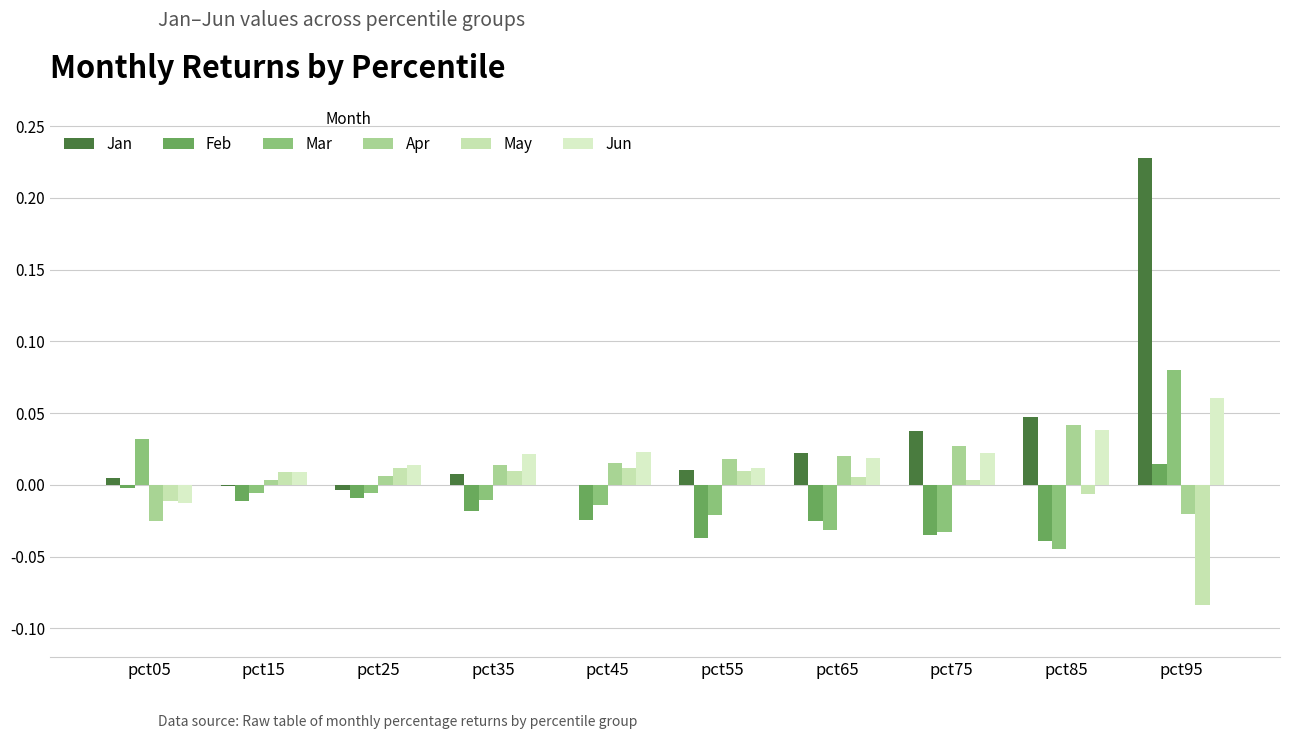

Reading right to left, transcribe all the data shown in this chart.

Jan: pct95=0.2	pct85=0.0	pct75=0.0	pct65=0.0	pct55=0.0	pct45=0.0	pct35=0.0	pct25=-0.0	pct15=-0.0	pct05=0.0
Feb: pct95=0.0	pct85=-0.0	pct75=-0.0	pct65=-0.0	pct55=-0.0	pct45=-0.0	pct35=-0.0	pct25=-0.0	pct15=-0.0	pct05=-0.0
Mar: pct95=0.1	pct85=-0.0	pct75=-0.0	pct65=-0.0	pct55=-0.0	pct45=-0.0	pct35=-0.0	pct25=-0.0	pct15=-0.0	pct05=0.0
Apr: pct95=-0.0	pct85=0.0	pct75=0.0	pct65=0.0	pct55=0.0	pct45=0.0	pct35=0.0	pct25=0.0	pct15=0.0	pct05=-0.0
May: pct95=-0.1	pct85=-0.0	pct75=0.0	pct65=0.0	pct55=0.0	pct45=0.0	pct35=0.0	pct25=0.0	pct15=0.0	pct05=-0.0
Jun: pct95=0.1	pct85=0.0	pct75=0.0	pct65=0.0	pct55=0.0	pct45=0.0	pct35=0.0	pct25=0.0	pct15=0.0	pct05=-0.0